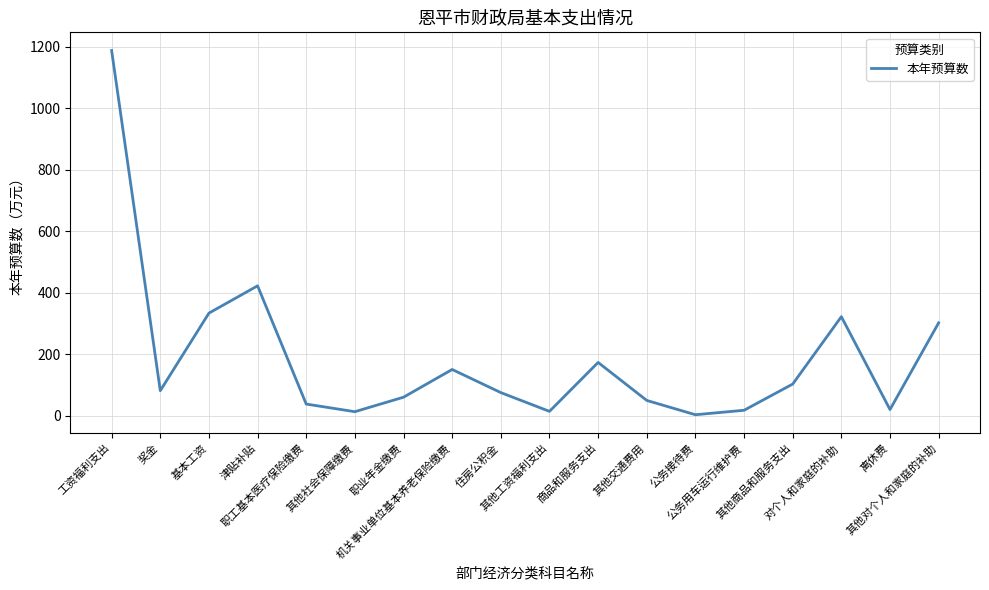

What is the average value?

186.9